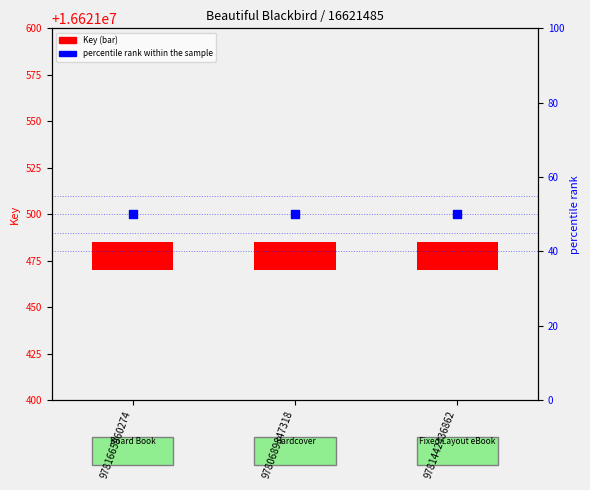

Which series has the largest Y range (max minus min)?

Key